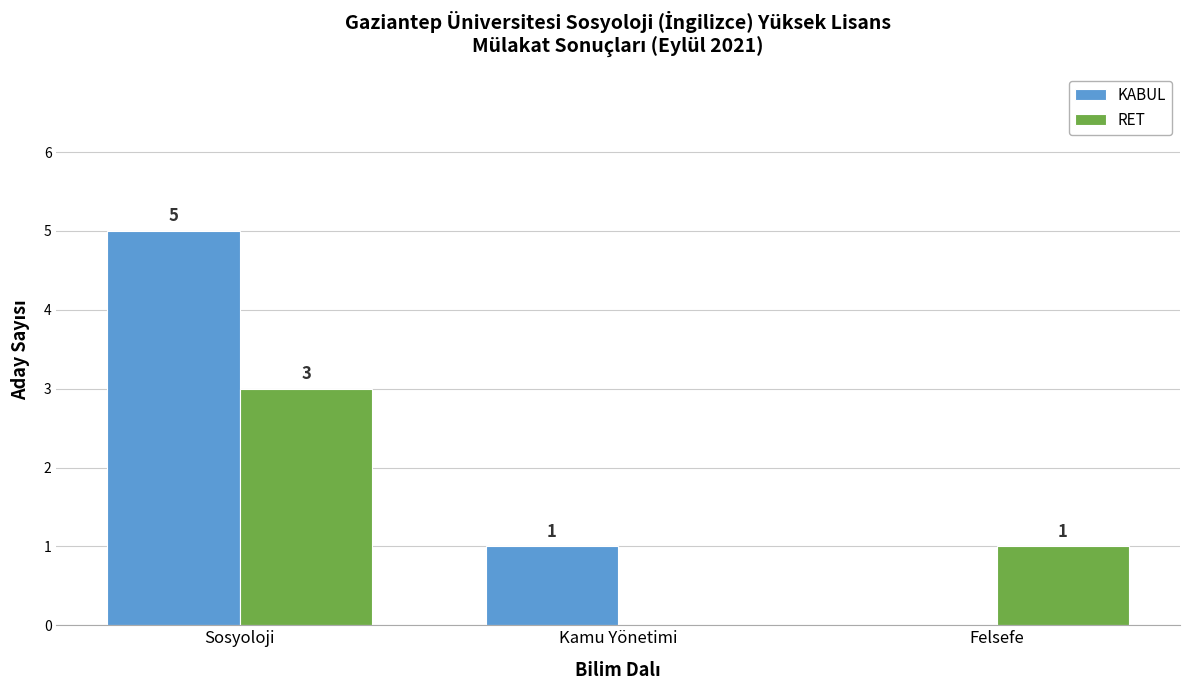

Which series changed the most between Sosyoloji and Kamu Yönetimi?

KABUL